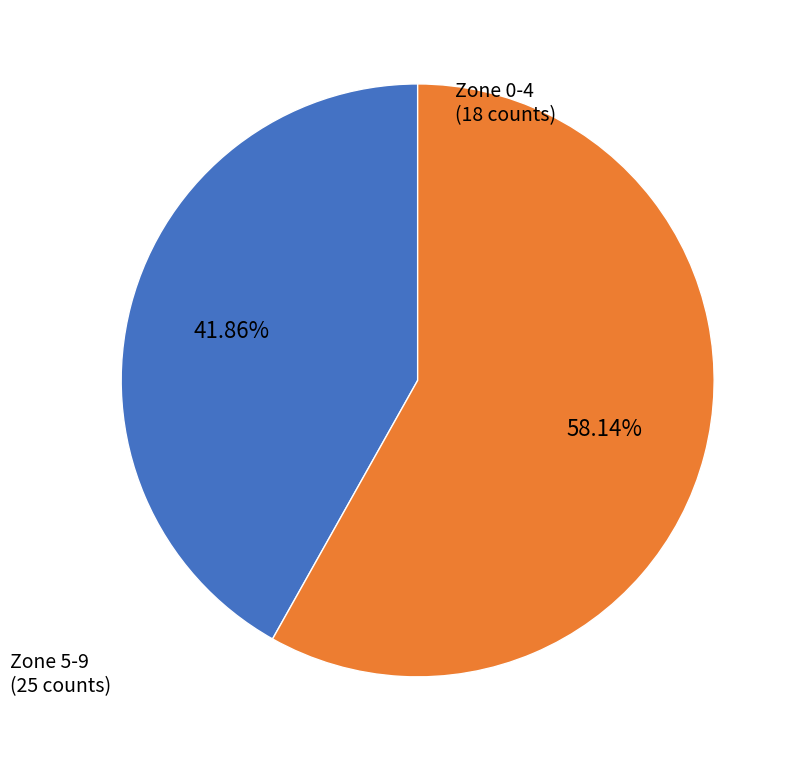

Is there any slice that represents more than half of the pie?

Yes